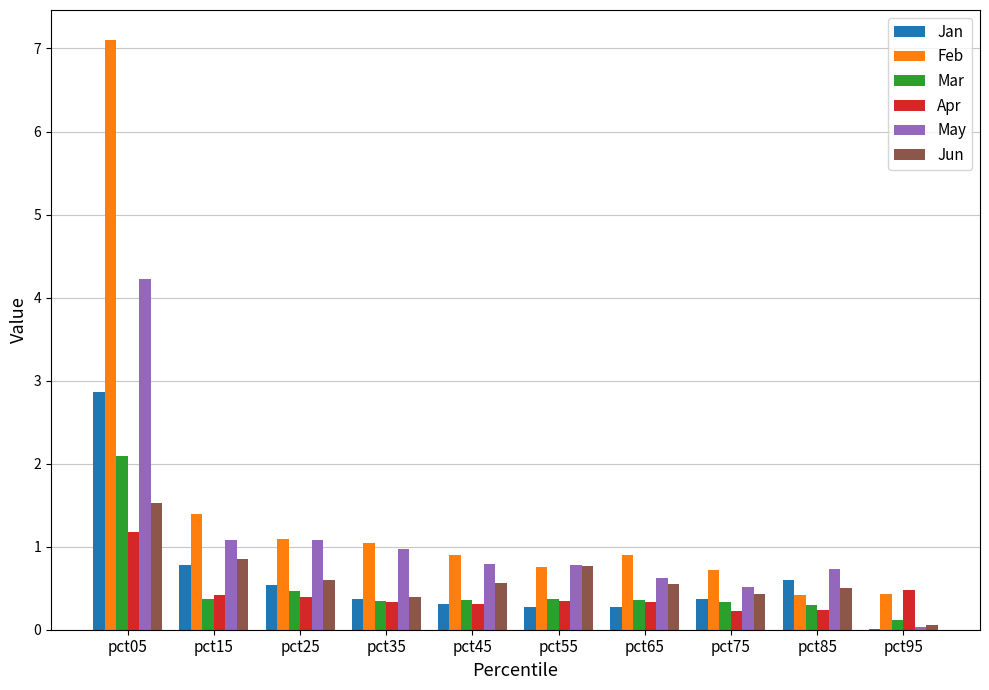

At which category is the sum across all series the highest?

pct05